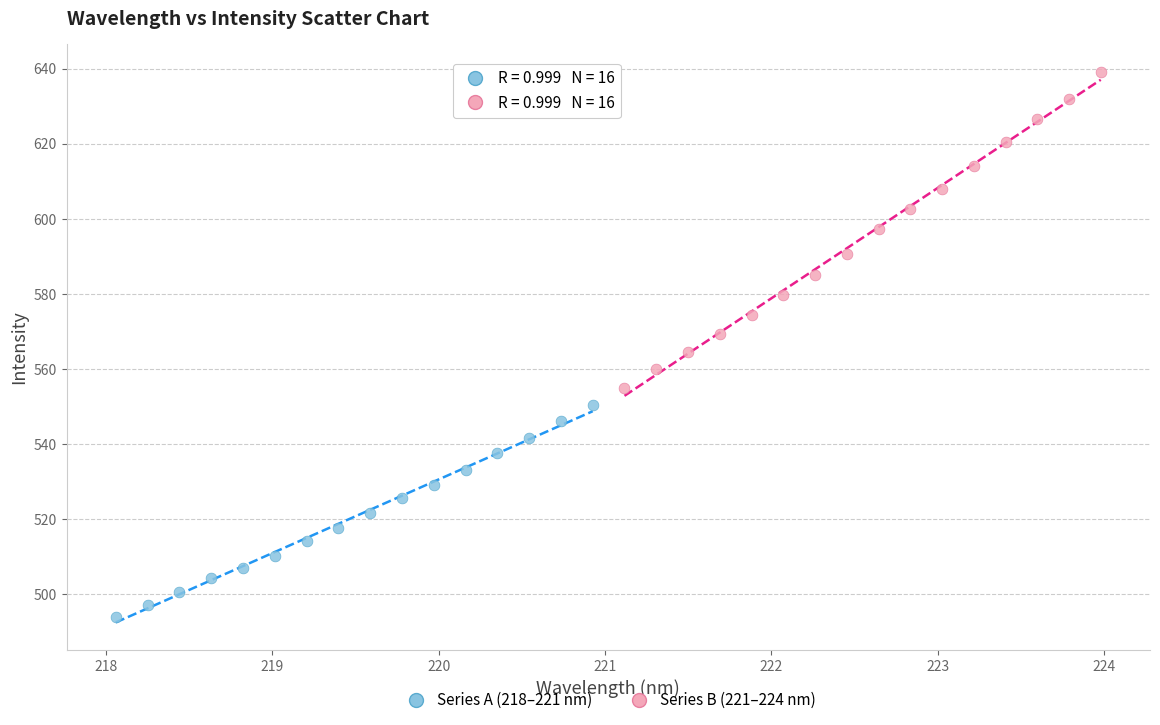

Which series has the widest spread of Y values?

Series B (221–224 nm)